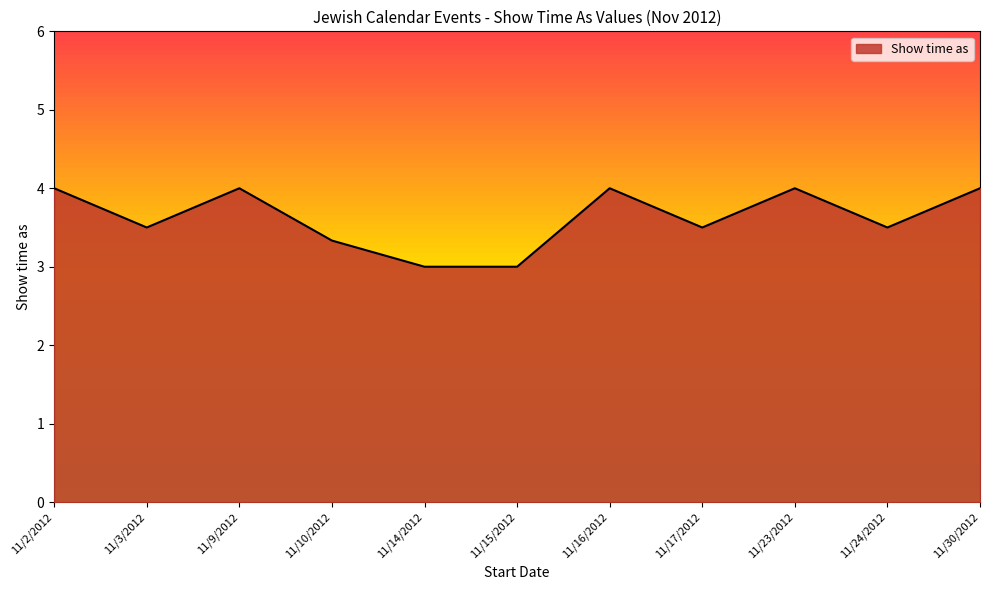

What is the minimum value shown in the chart?

3.0